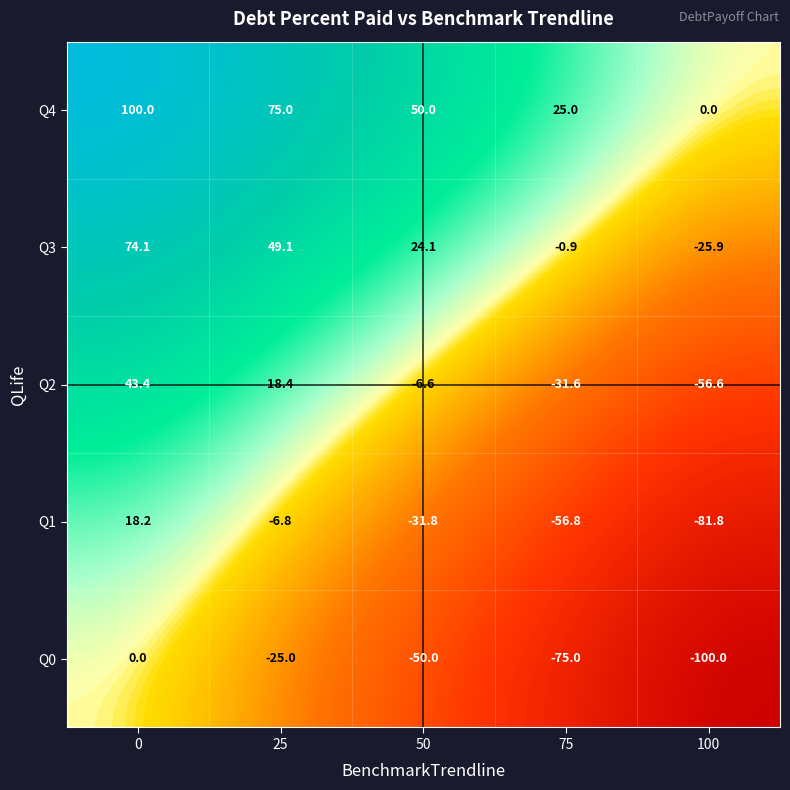

What is the total value across all series at 75?

-139.3